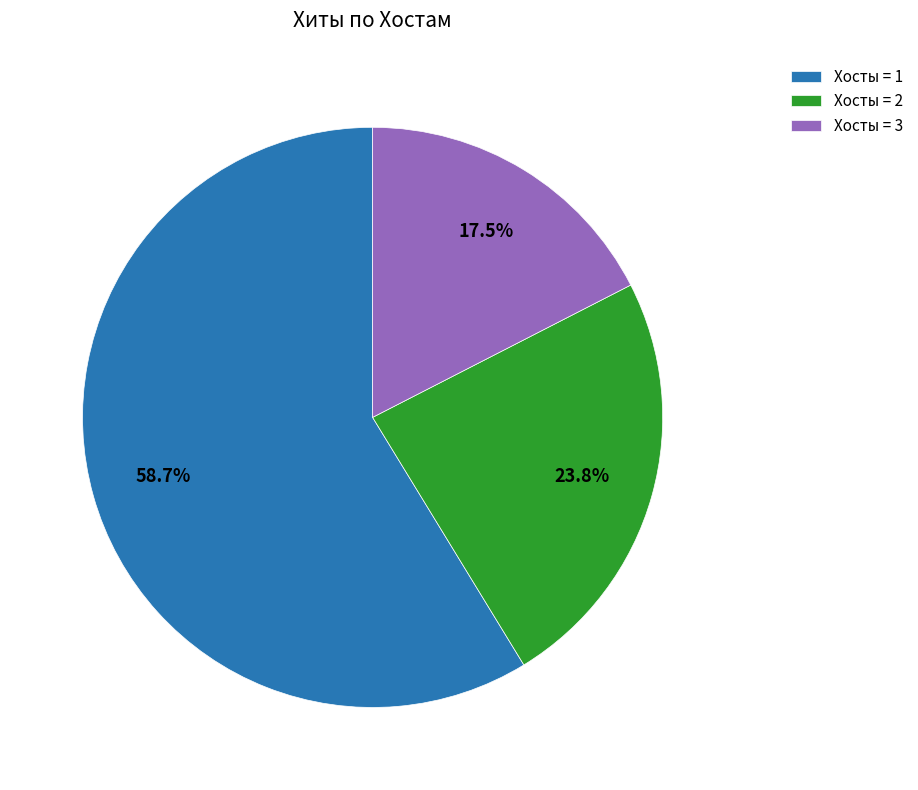

What is the ratio of the value at Хосты = 3 to the value at Хосты = 1?

0.3